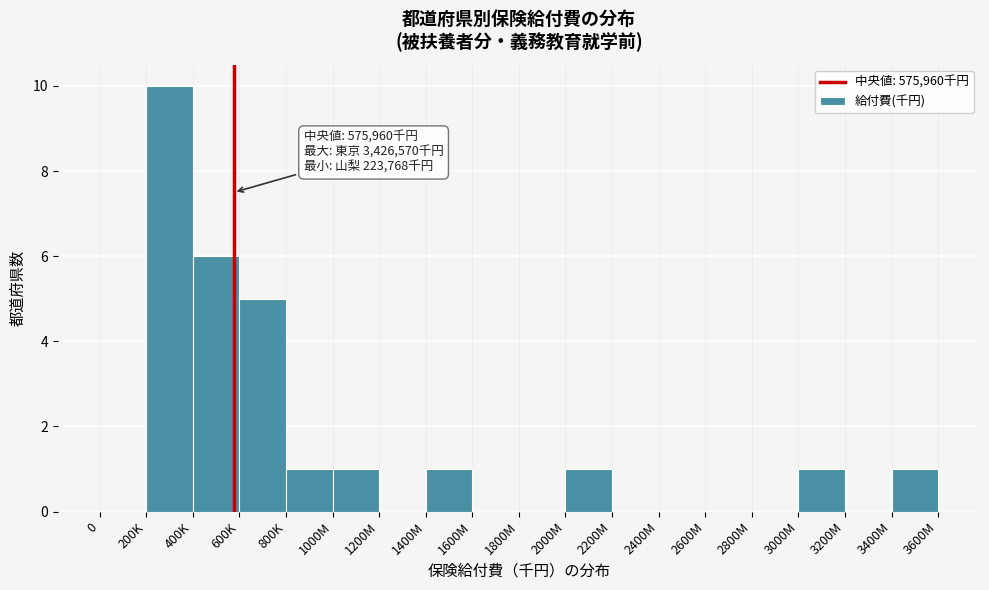

Reading left to right, transcribe all the data shown in this chart.

0=0	200K=10	400K=6	600K=5	800K=1	1000M=1	1200M=0	1400M=1	1600M=0	1800M=0	2000M=1	2200M=0	2400M=0	2600M=0	2800M=0	3000M=1	3200M=0	3400M=1